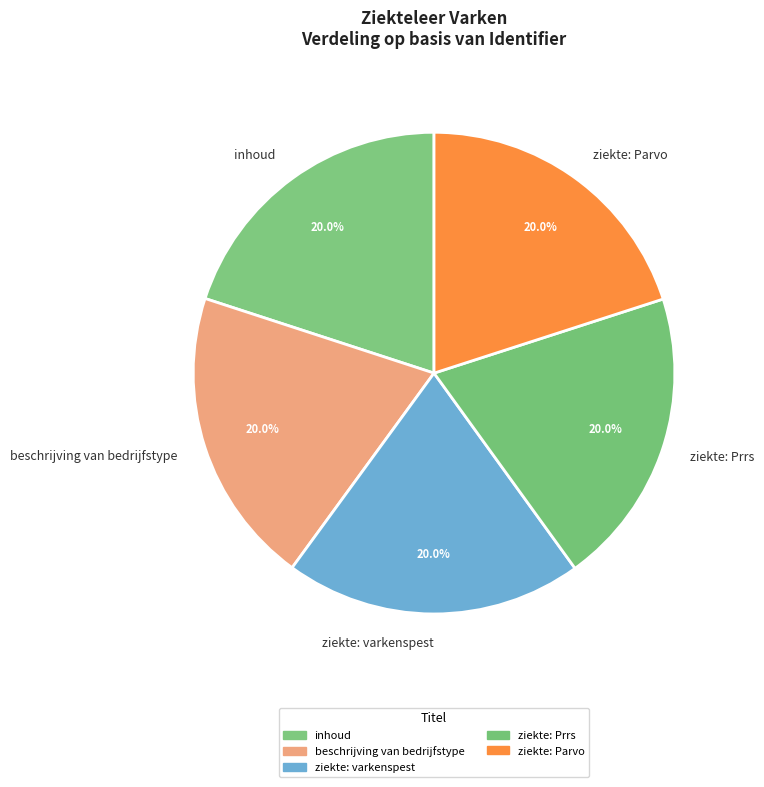

What is the ratio of the value at ziekte: Parvo to the value at inhoud?

1.0